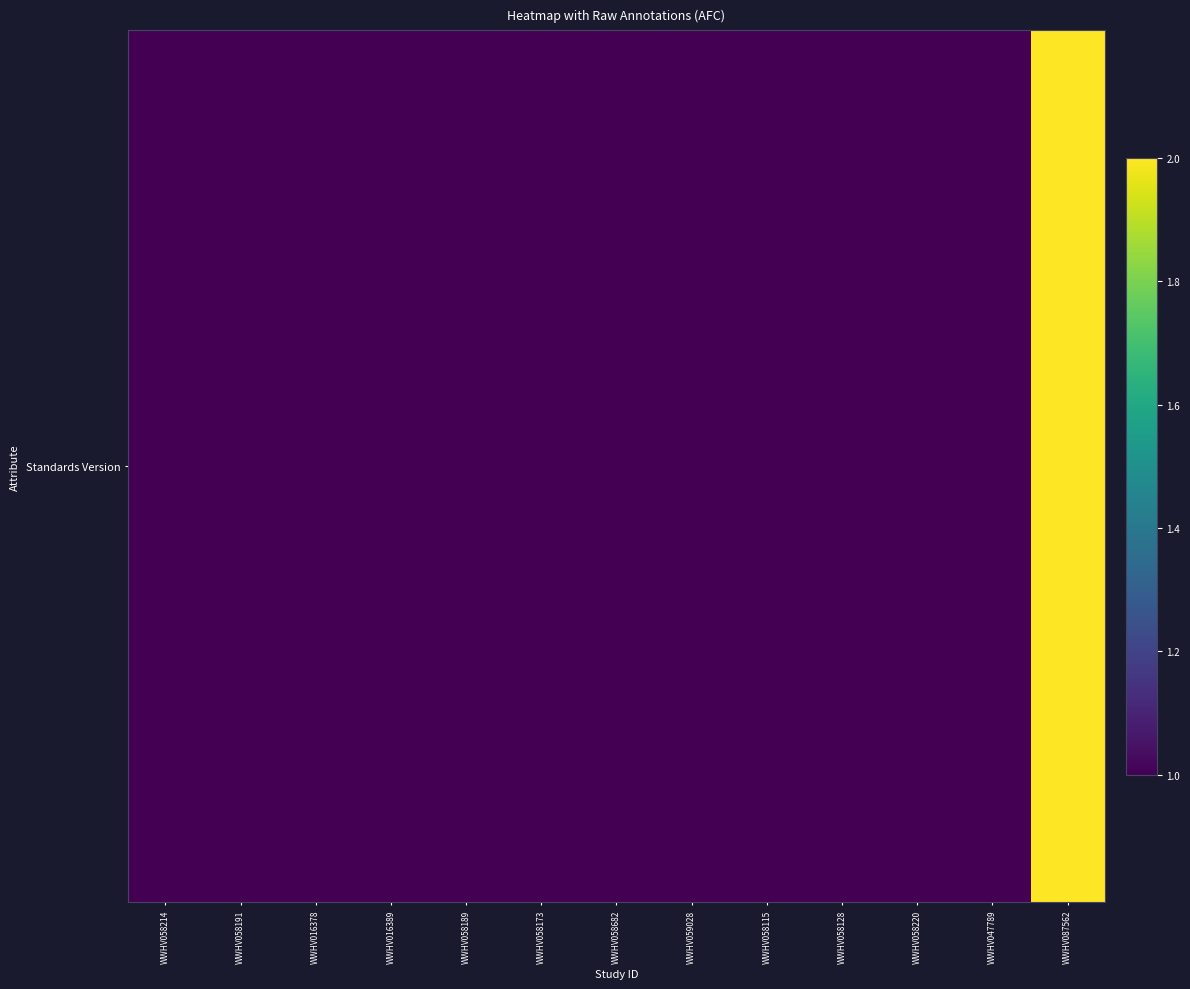

Rank the categories by value from lowest to highest.

WWHV058214, WWHV058191, WWHV016378, WWHV016389, WWHV058189, WWHV058173, WWHV058682, WWHV059028, WWHV058115, WWHV058128, WWHV058220, WWHV047789, WWHV087562